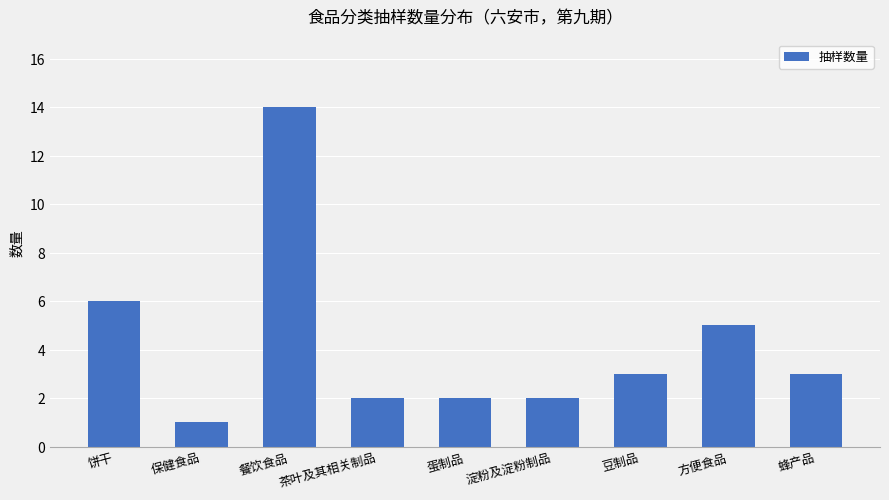

Reading left to right, list all the values displayed in this chart.

饼干=6	保健食品=1	餐饮食品=14	茶叶及其相关制品=2	蛋制品=2	淀粉及淀粉制品=2	豆制品=3	方便食品=5	蜂产品=3